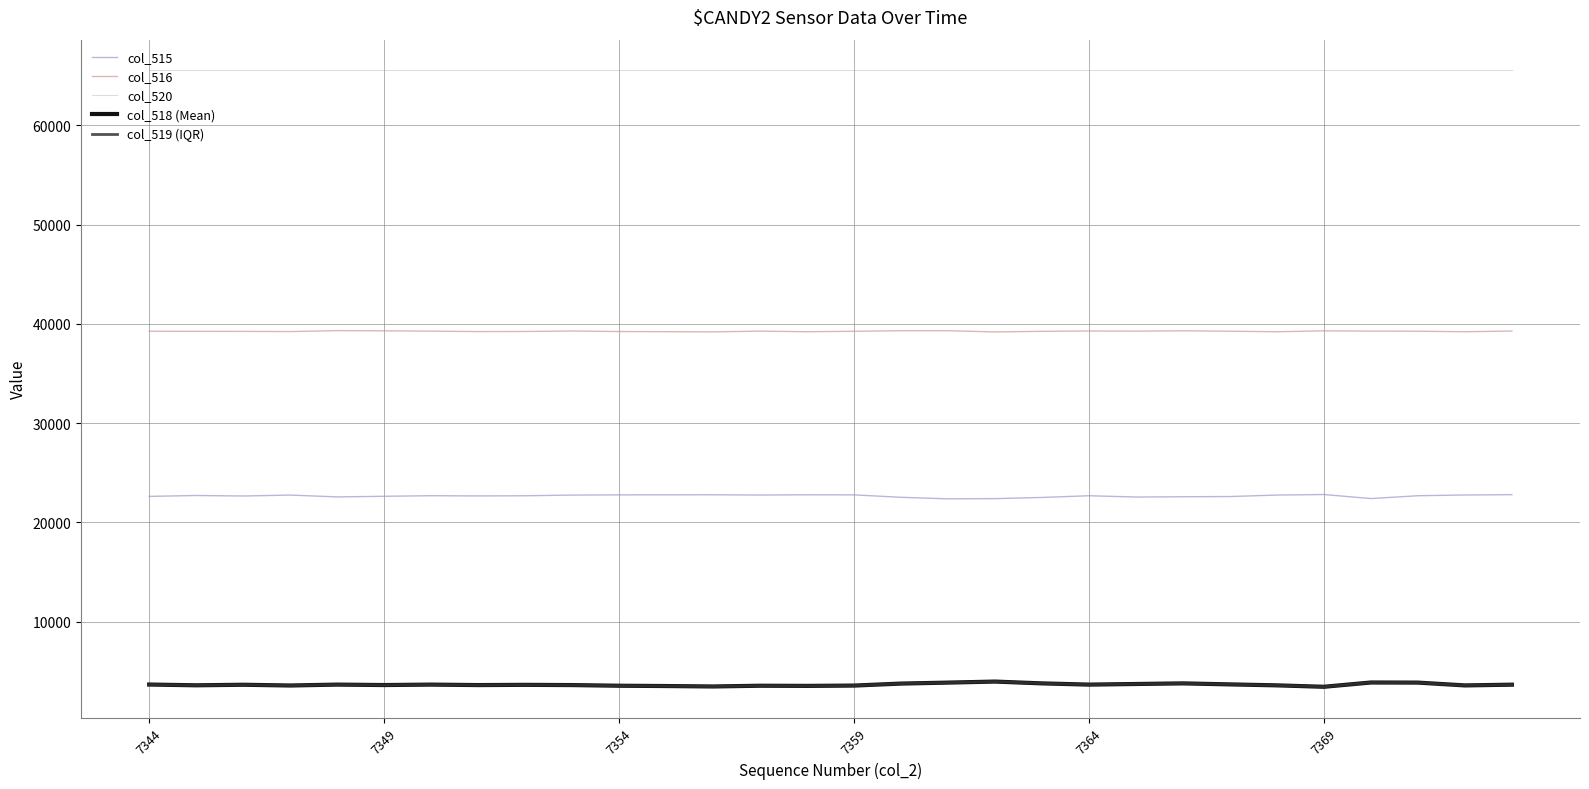

True or false: col_520 and col_518 (Mean) cross at least once.

False